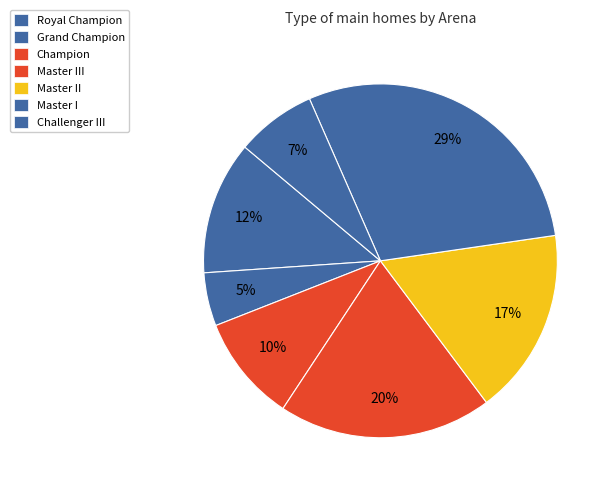

To the nearest percent, what is the difference between the Master I and Royal Champion slice percentages?

23%